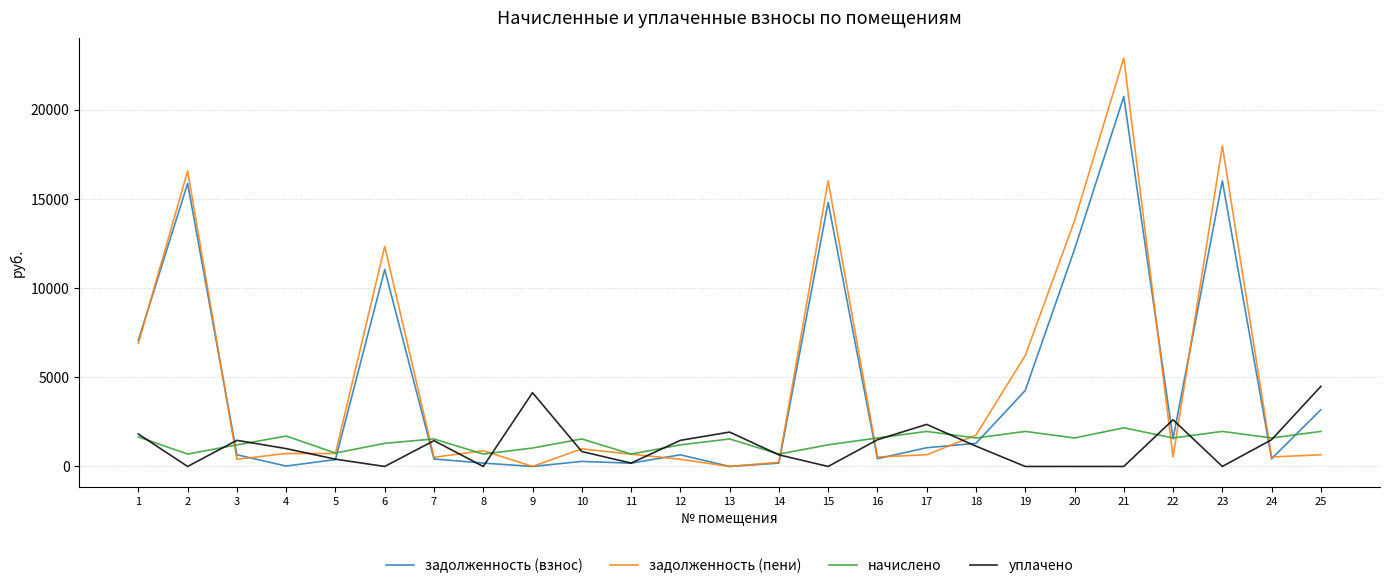

At which category does уплачено reach its first local valley?

2